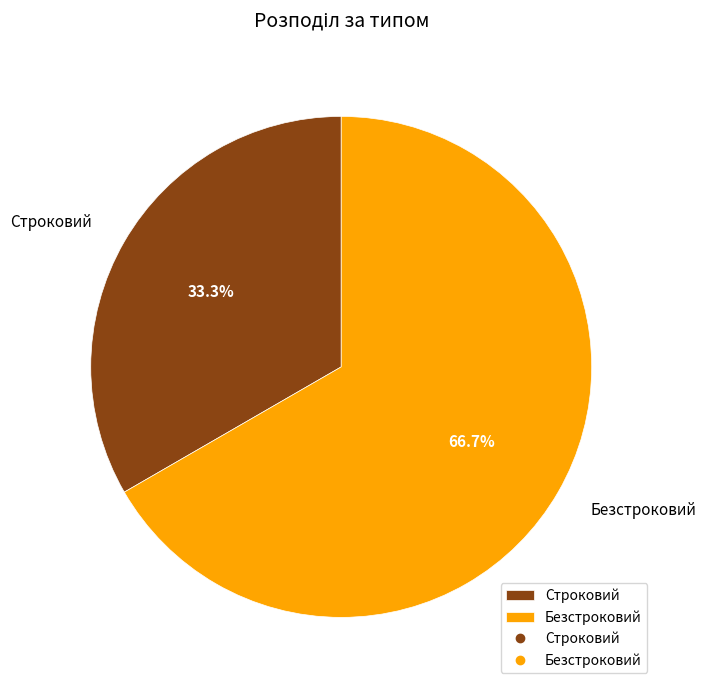

Count the number of slices in the pie.

2